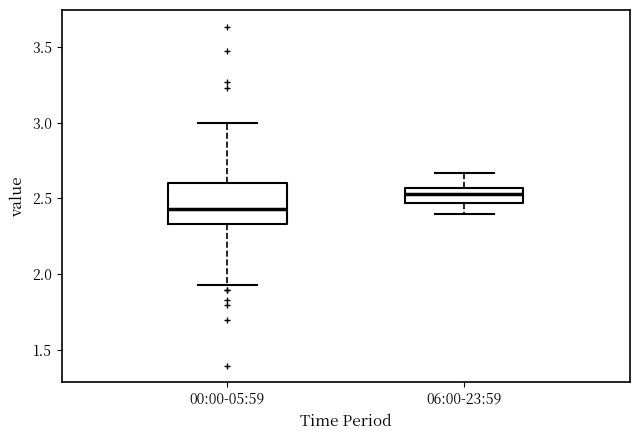

Which box's median line is the highest?

06:00-23:59